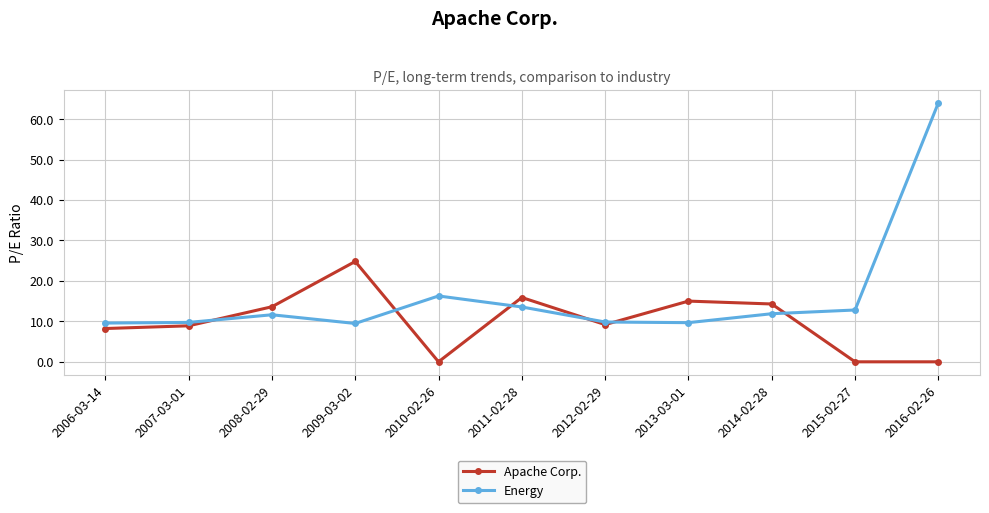

Is this an area chart (filled region under the line)?

No